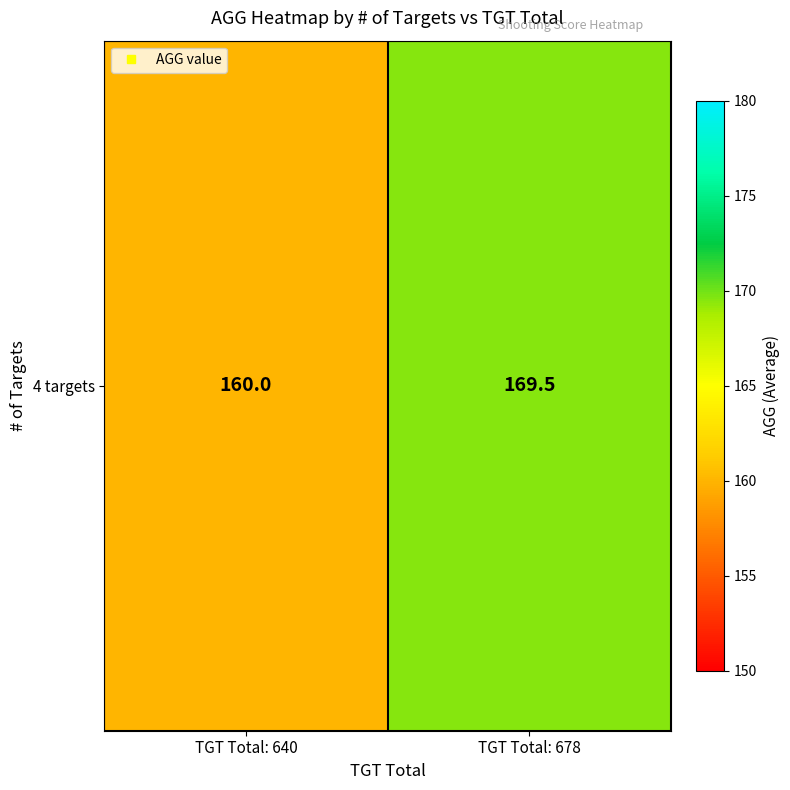

At which category does the chart reach its minimum across all series?

TGT Total: 640